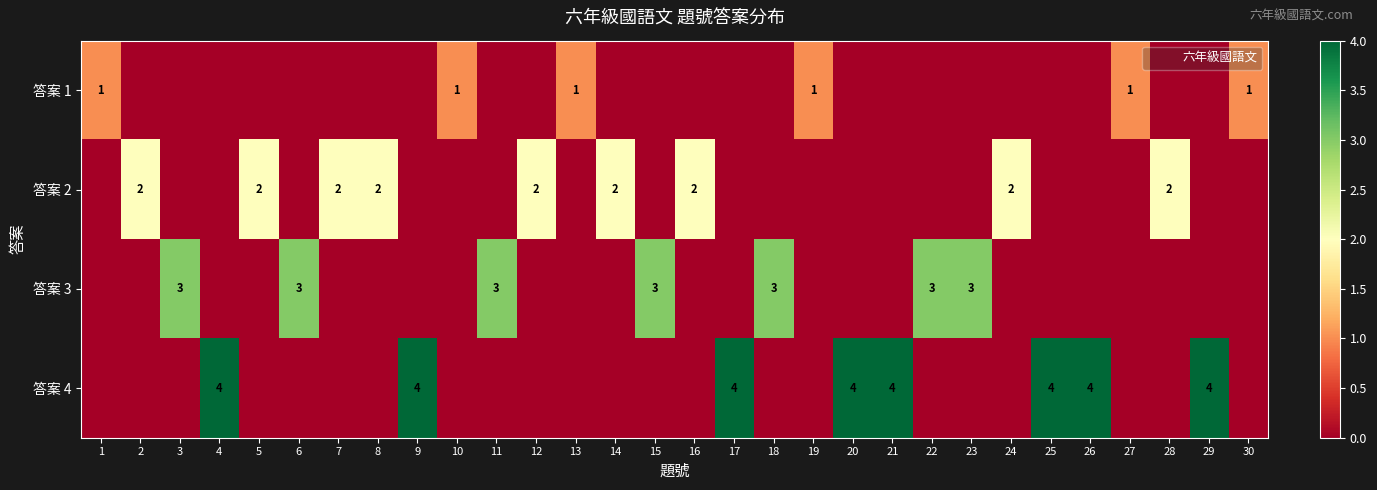

The value of 答案 3 at 9 is 0. True or false?

True